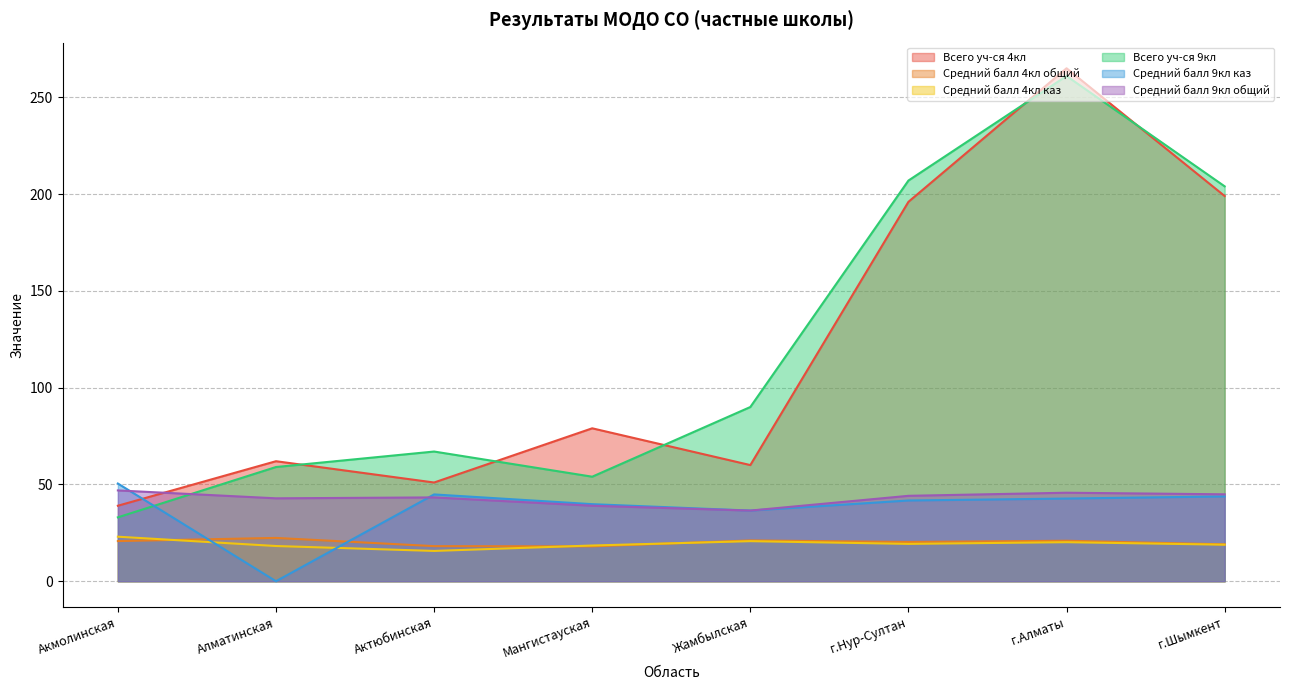

Count the number of categories in the chart.

8